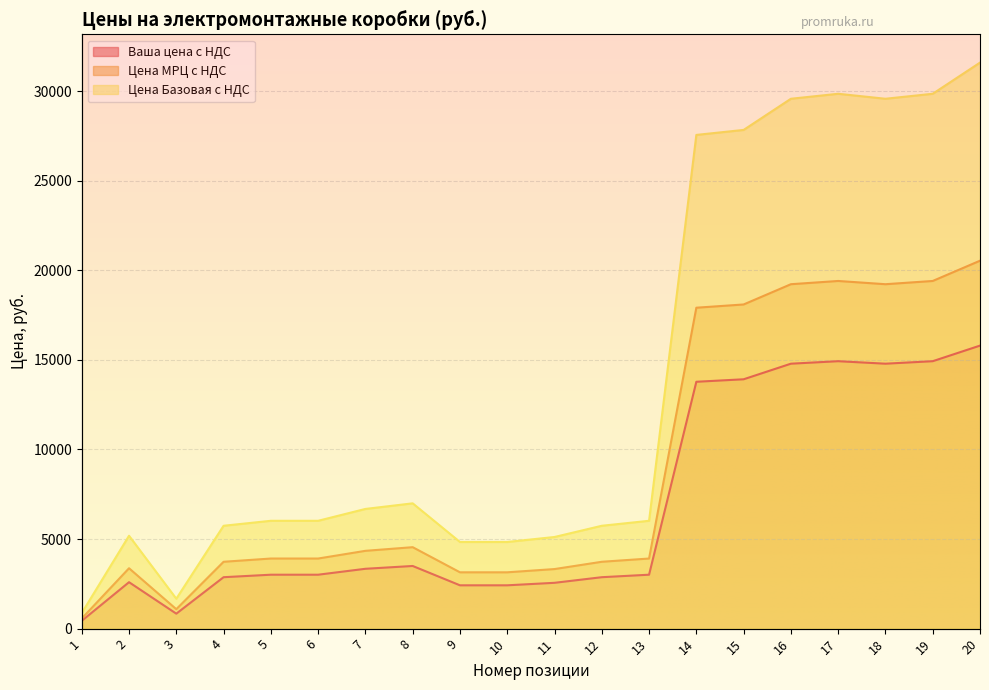

At which label does Цена МРЦ c НДС first exceed 3913?

5